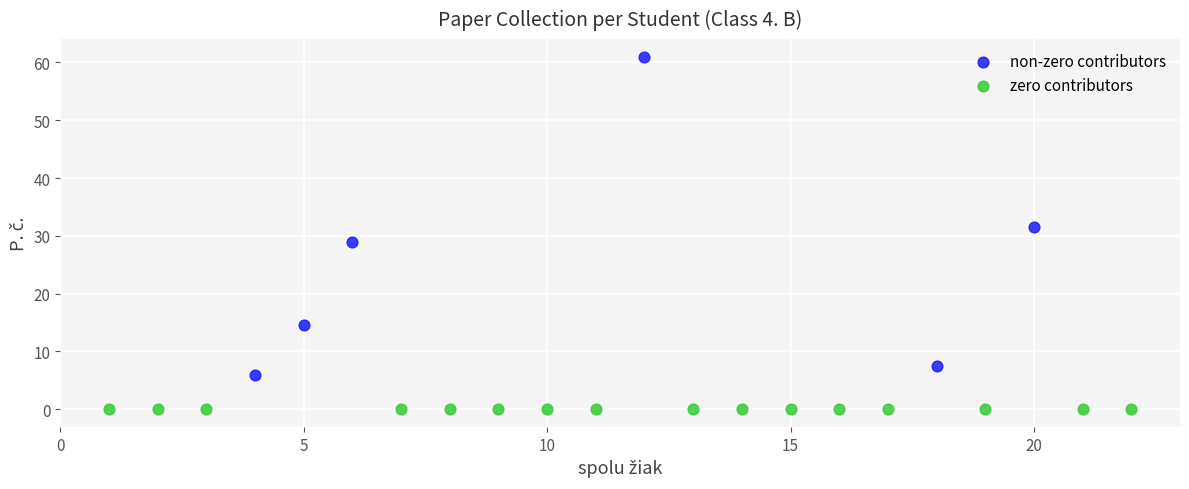

Which series contains the lowest Y value?

zero contributors